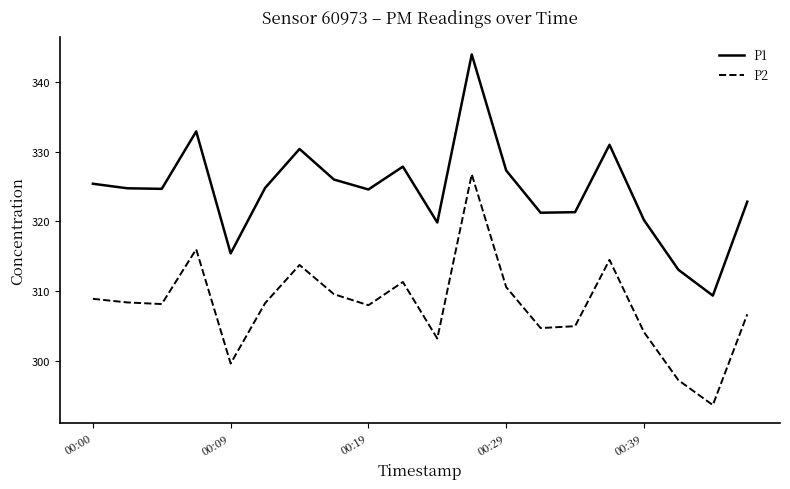

Which series has the largest total across all categories?

P1